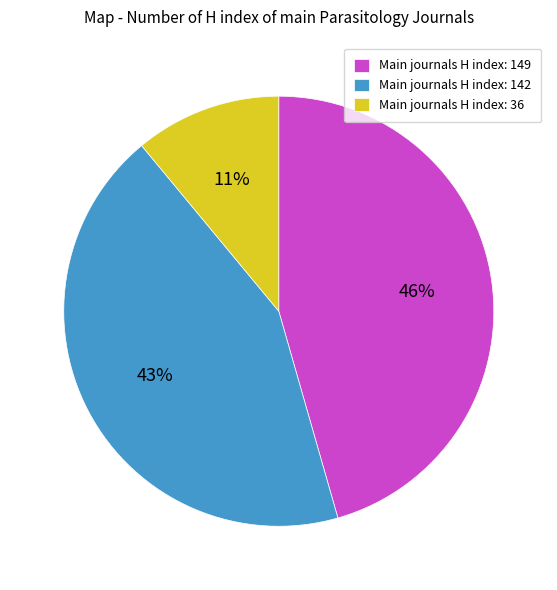

Which category has the biggest portion of the pie?

Main journals H index: 149